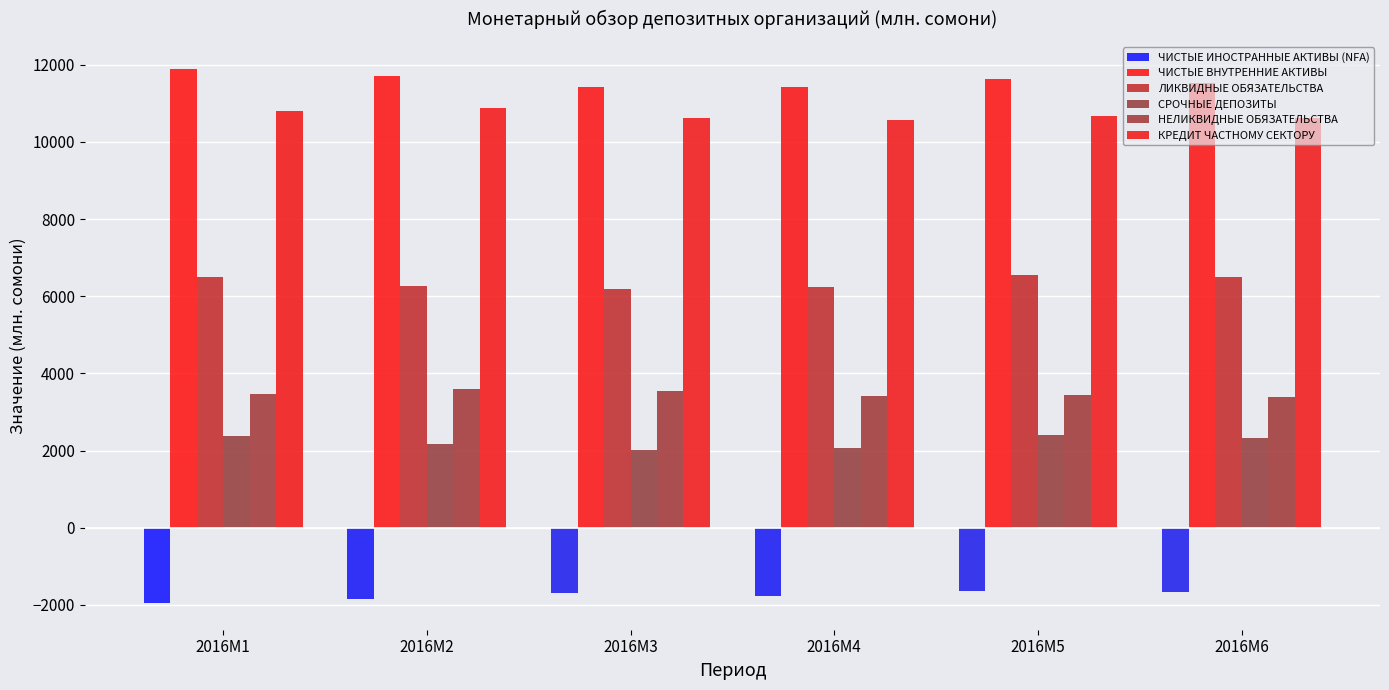

Which category has the highest value across all series?

2016M1